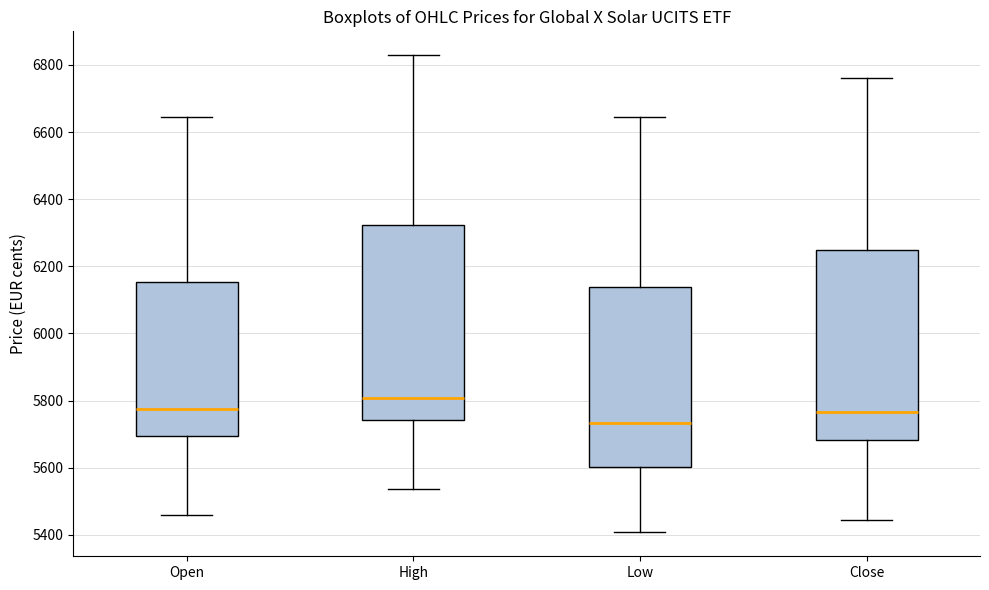

Where does the median line of the box for Close sit on the y-axis? The values are not printed on the chart, so give them approximately, as read against the axis.

5760